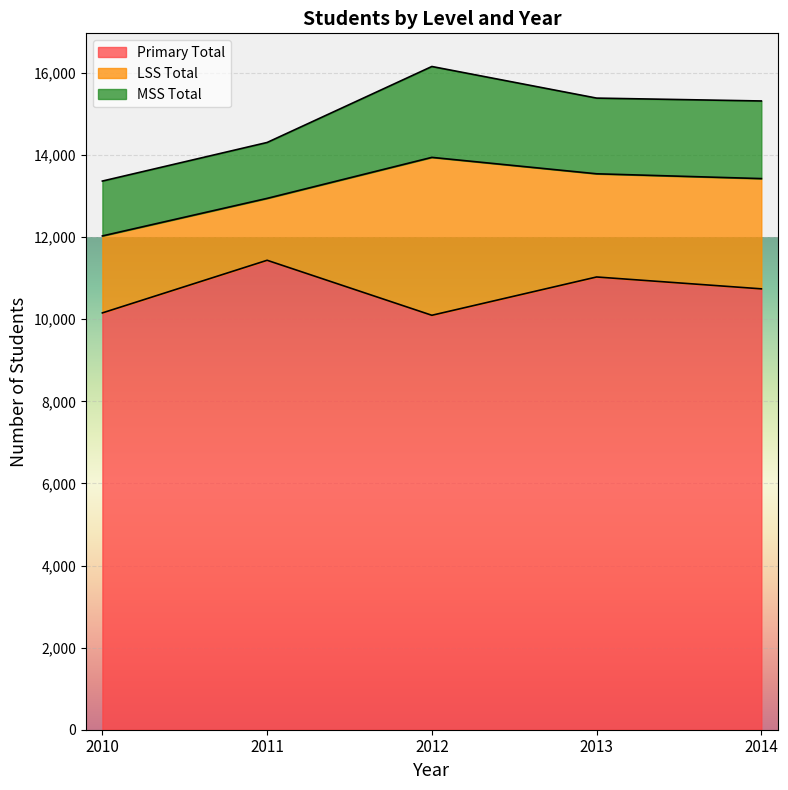

True or false: MSS Total and LSS Total cross at least once.

False